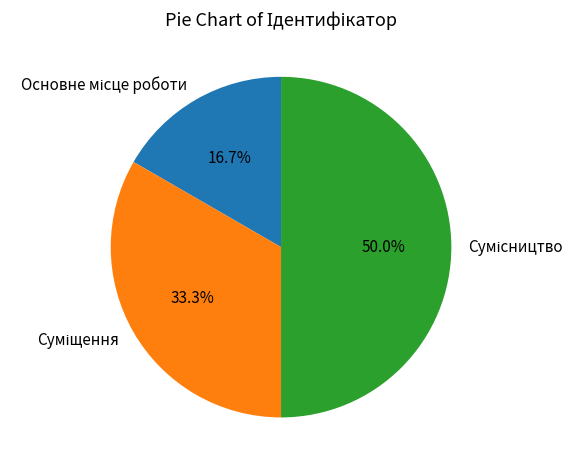

How much of the chart is everything except Сумісництво?

50.0%